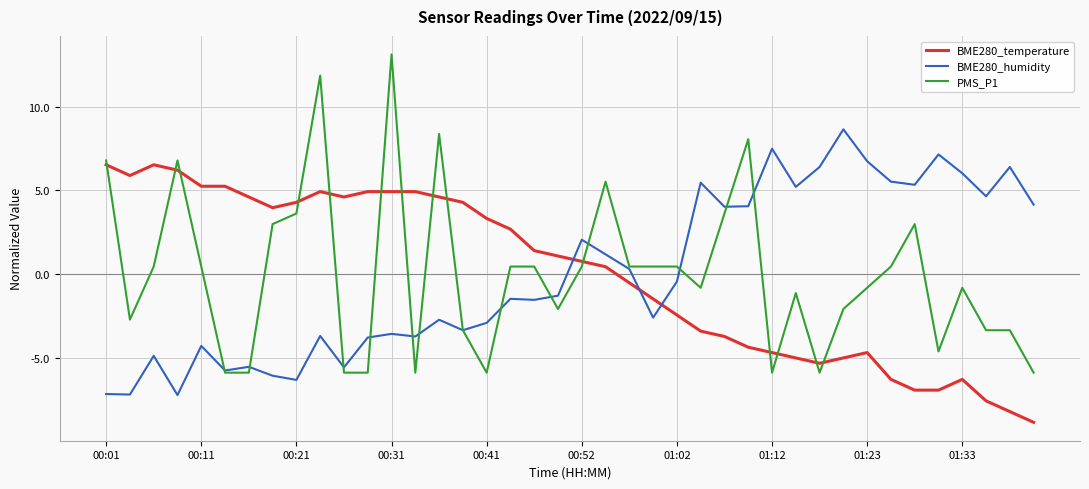

Which series ends up on top after the final intersection of BME280_humidity and BME280_temperature?

BME280_humidity